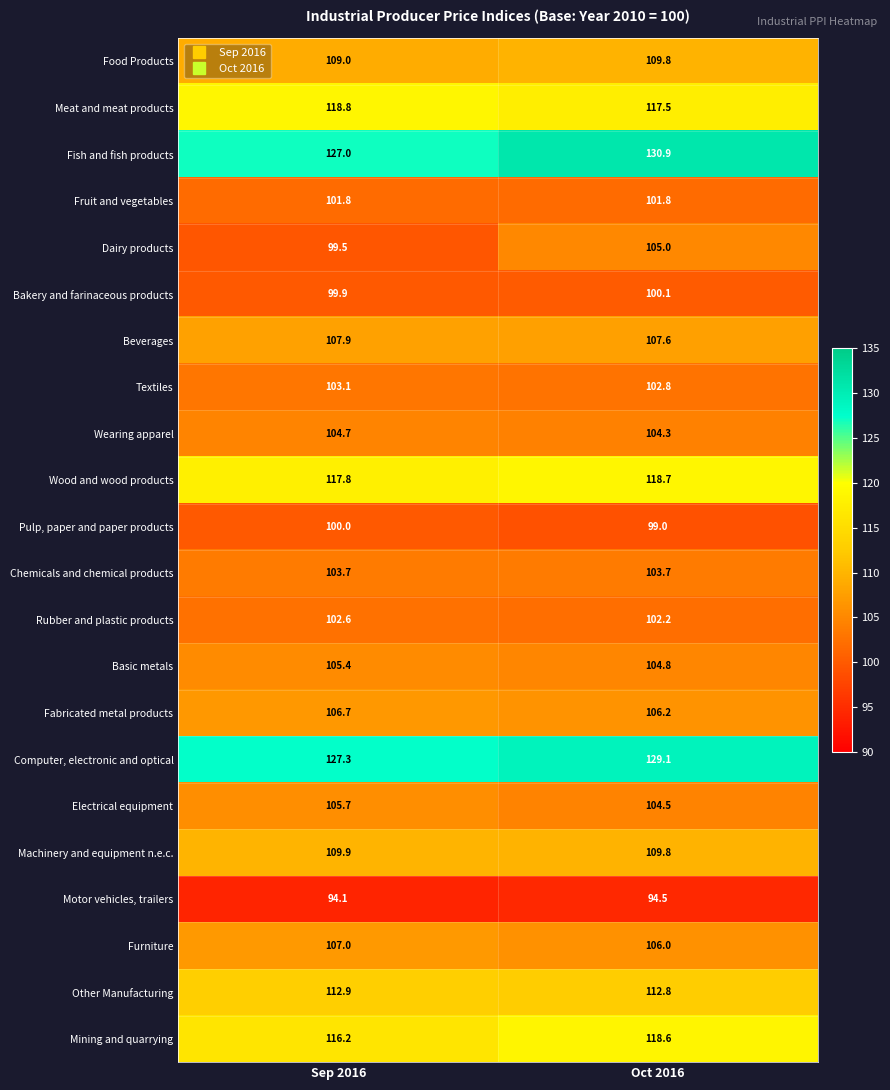

The Motor vehicles, trailers series shows 134.9 at Sep 2016. True or false?

False